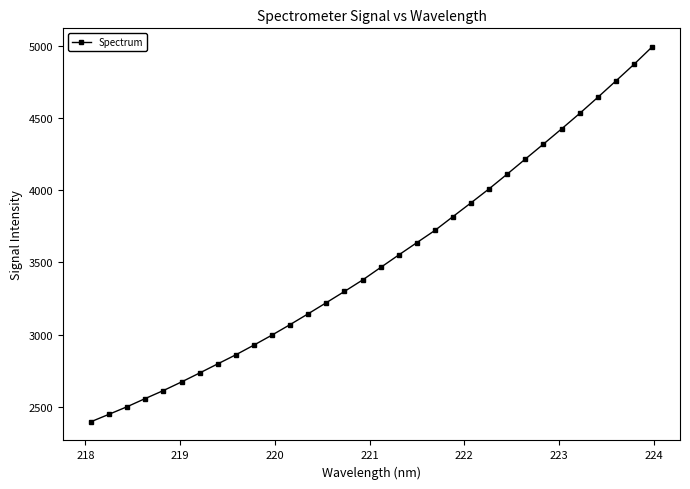

What is the average value?

3518.6